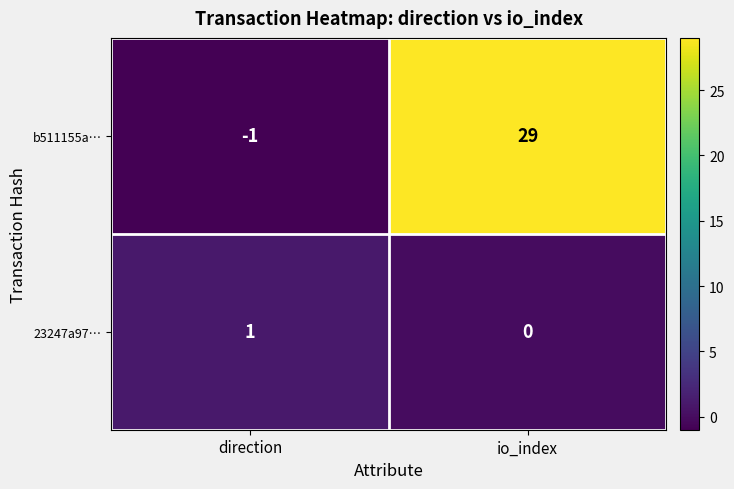

Which series has the largest total across all categories?

b511155a…